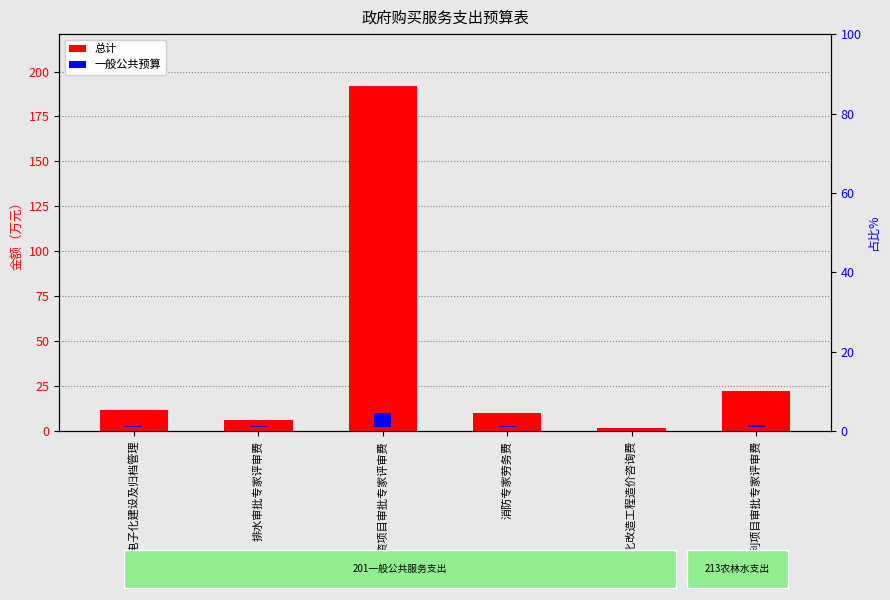

What is the total value across all series at 绿化改造工程造价咨询费?

2.1